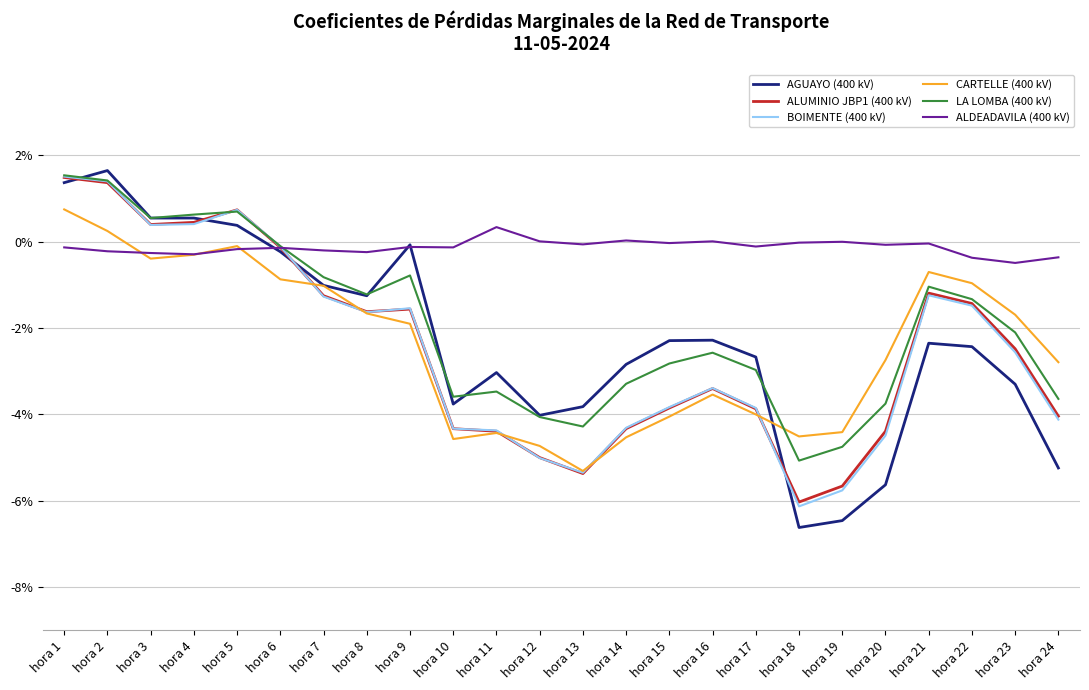

Where does the AGUAYO (400 kV) series first go above 0?

hora 1